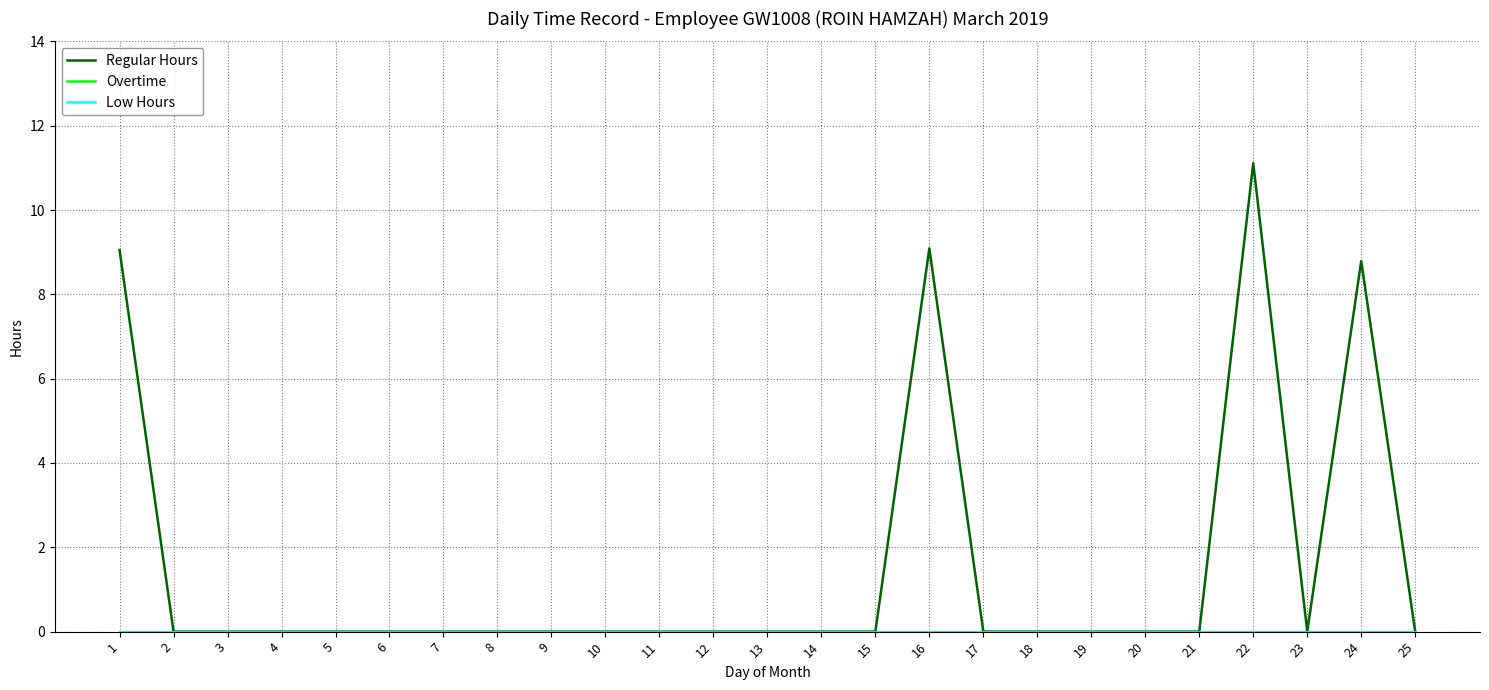

What is the greatest value displayed?

11.1